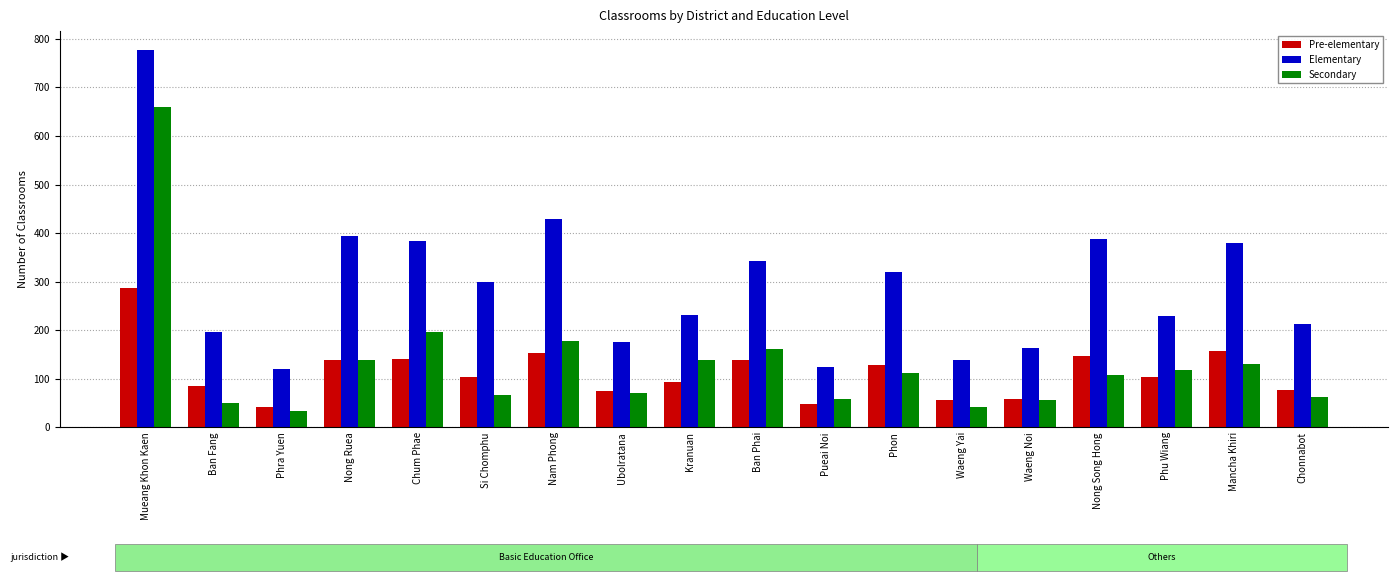

What is the approximate value of Pre-elementary at Phra Yuen, to the nearest 10?

40